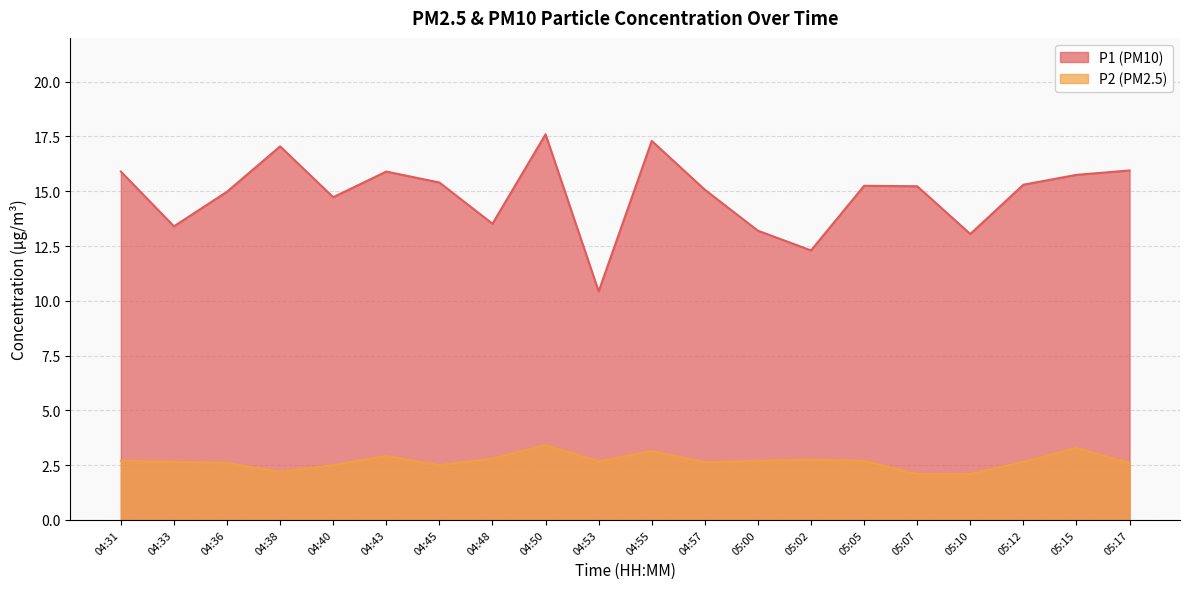

What is the minimum value for P1?

10.4